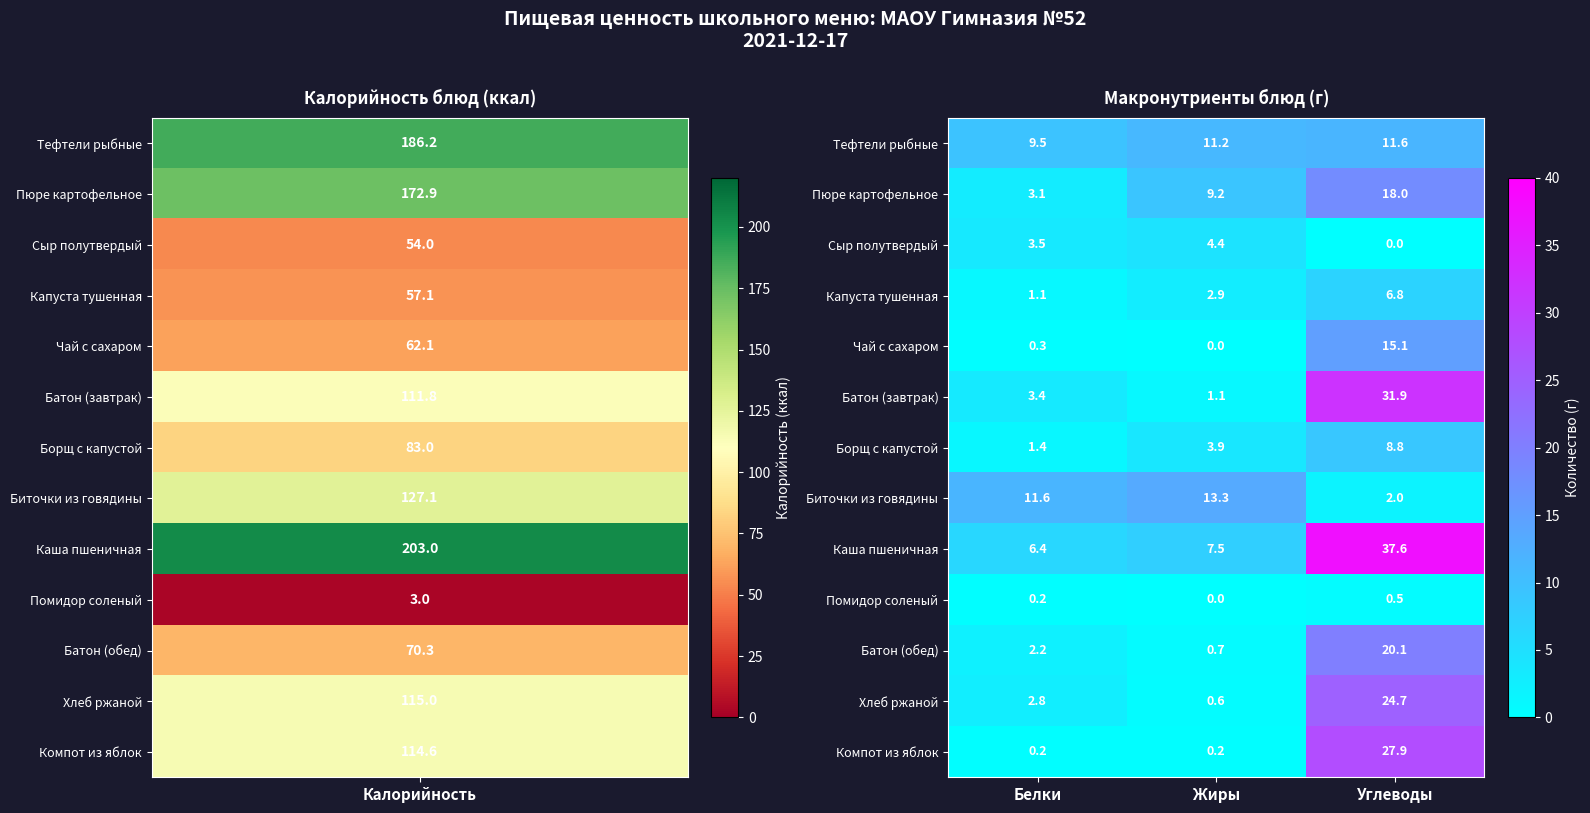

Is it true that Сыр полутвердый equals 3.5 at Белки?

True